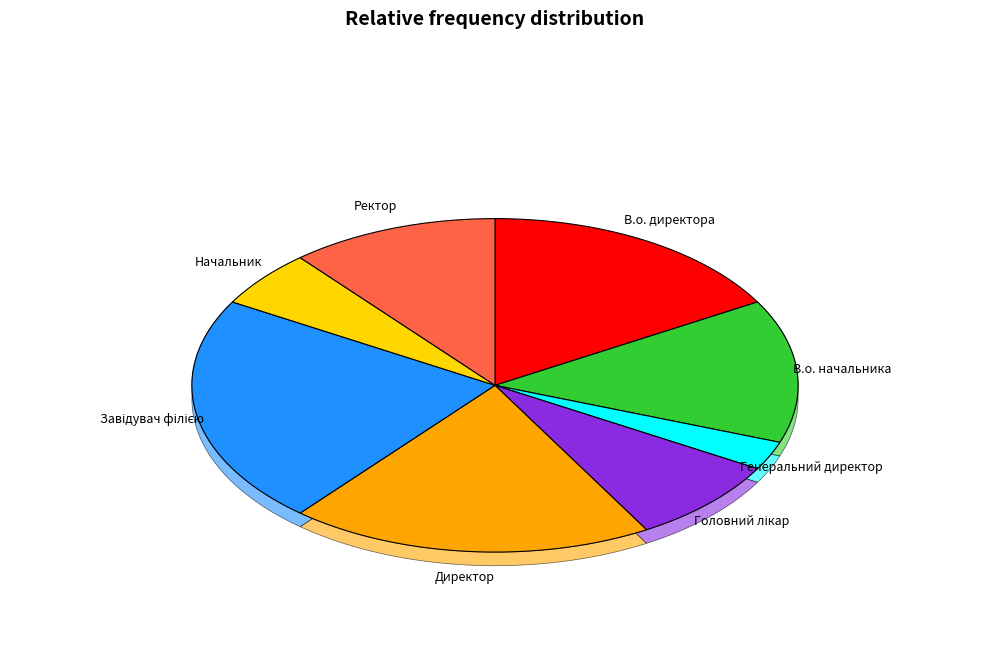

Which slice is the smallest?

Генеральний директор